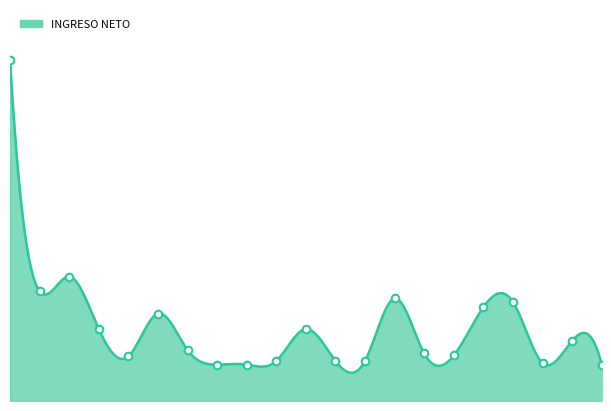

Between TAVERAS TEJADA and ARIAS SOSA, which is larger?

TAVERAS TEJADA